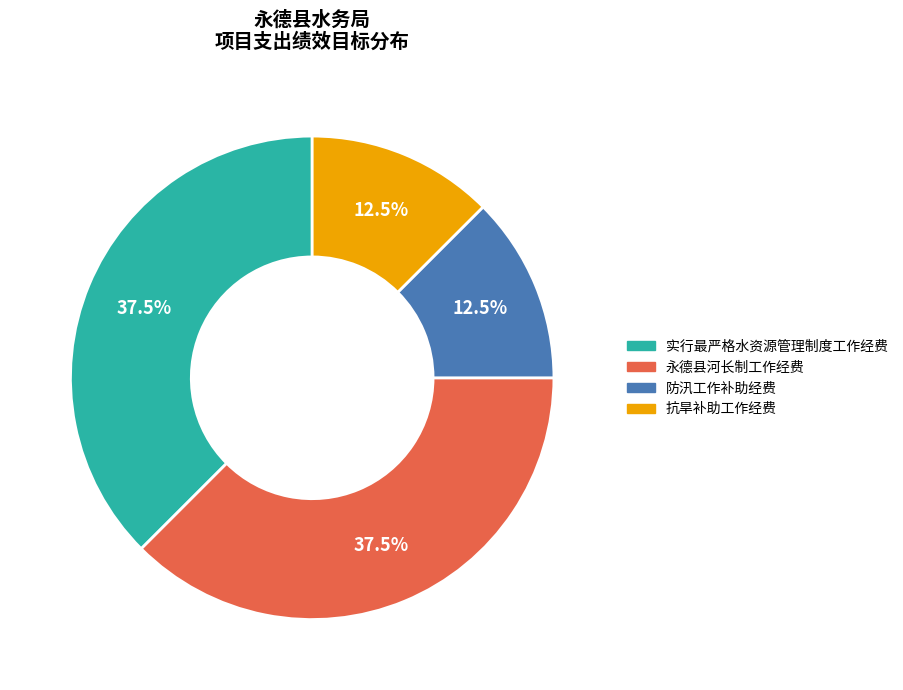

Does any single category account for the majority?

No